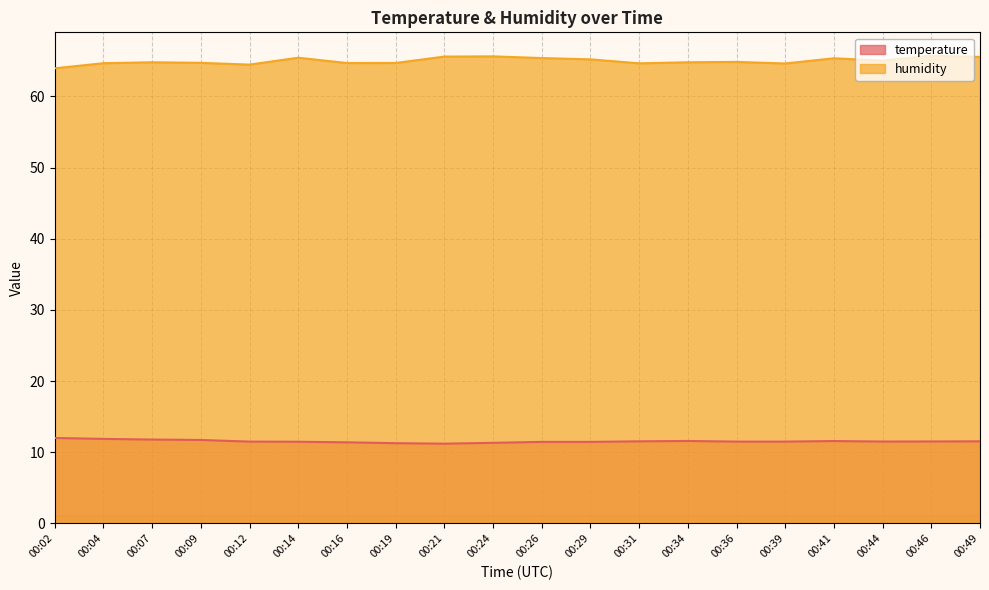

Reading left to right, what are all the values shown in this chart?

temperature: 12.0	11.9	11.8	11.7	11.5	11.5	11.4	11.3	11.2	11.3	11.4	11.4	11.5	11.6	11.5	11.5	11.6	11.5	11.5	11.5
humidity: 63.9	64.7	64.8	64.7	64.5	65.4	64.7	64.7	65.6	65.6	65.4	65.2	64.6	64.8	64.8	64.6	65.3	65.0	65.7	65.5